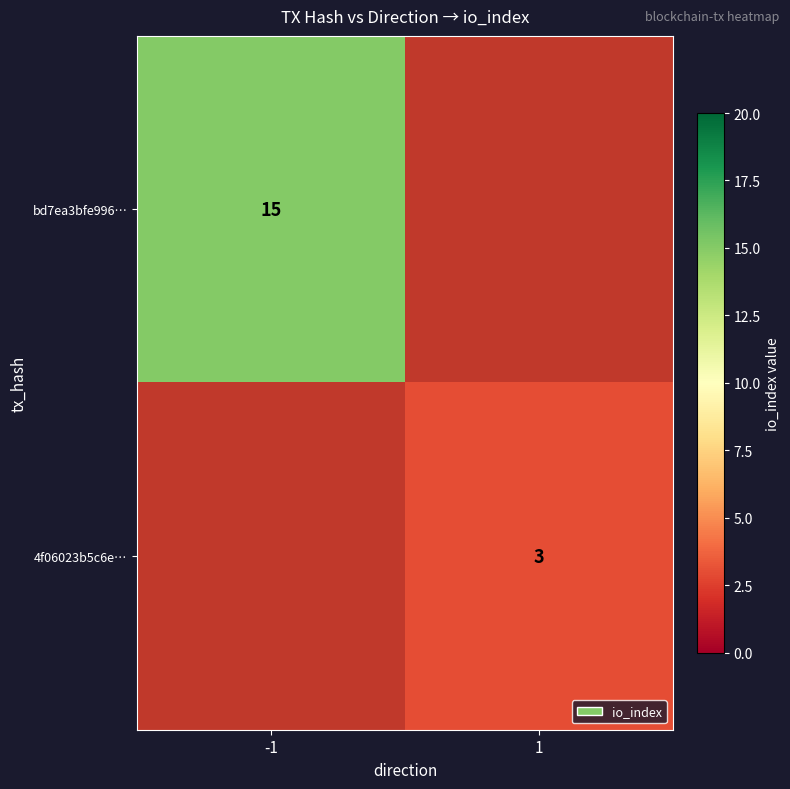

The value of 4f06023b5c6e… at 1 is 4.5. True or false?

False